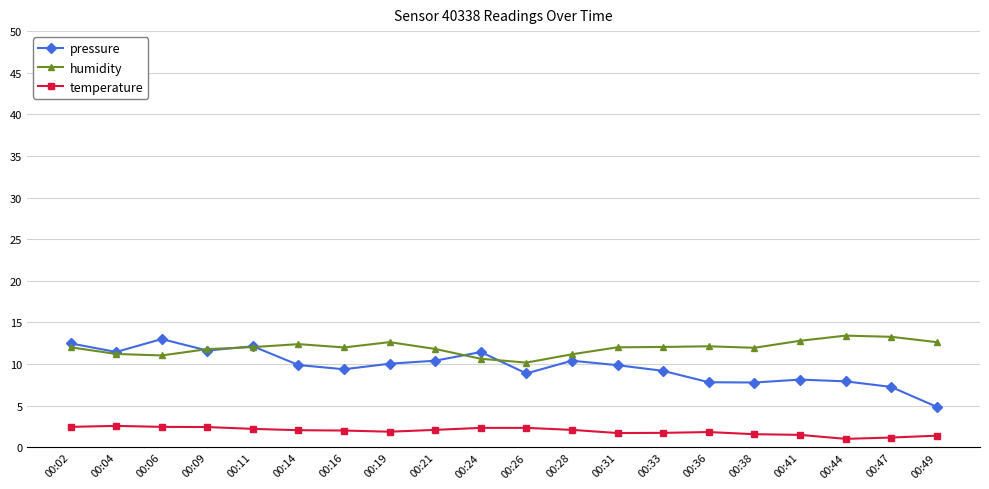

How many lines are shown in the chart?

3